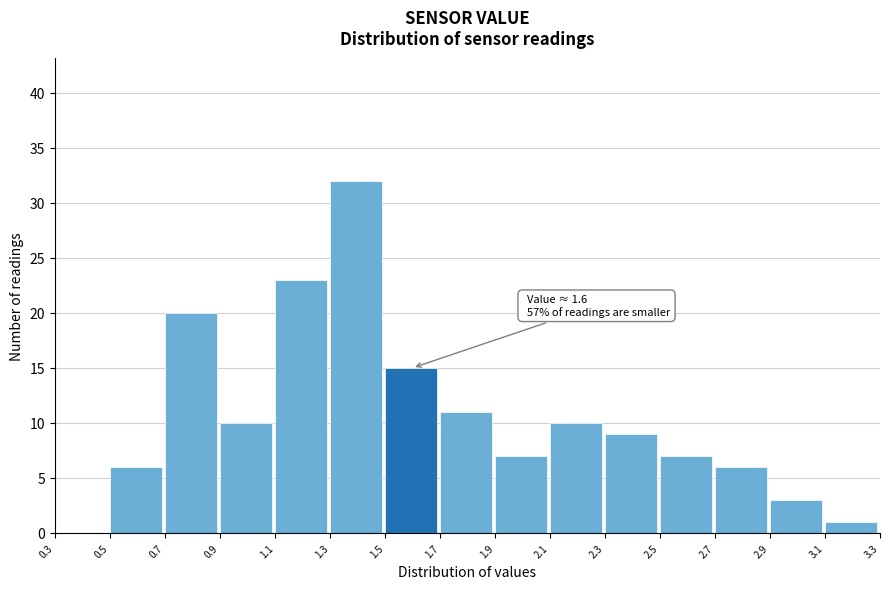

Over which range of the x-axis is the bar tallest?

1.3 to 1.5